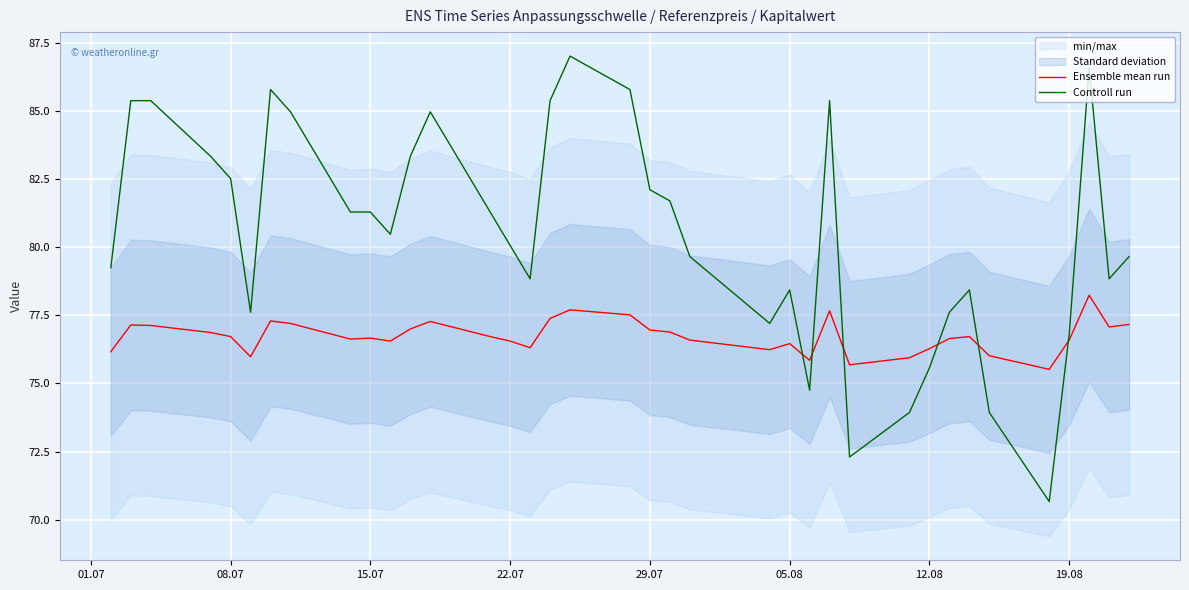

Which series ends up on top after the final intersection of Controll run and Ensemble mean run?

Controll run